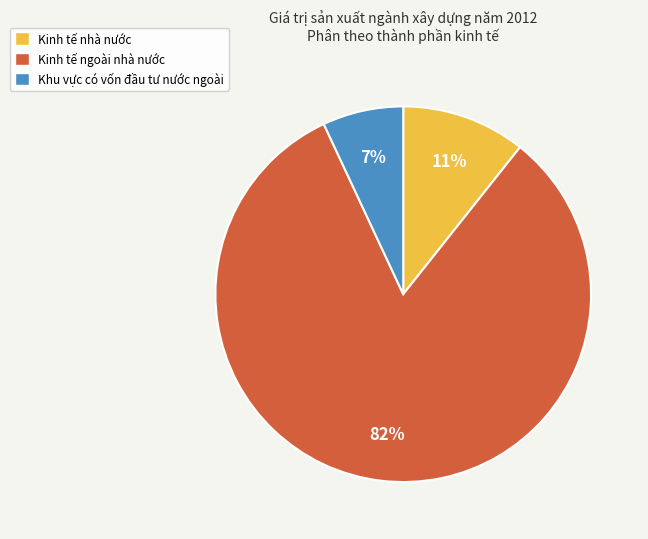

The Kinh tế nhà nước slice represents 24% of the pie. True or false?

False